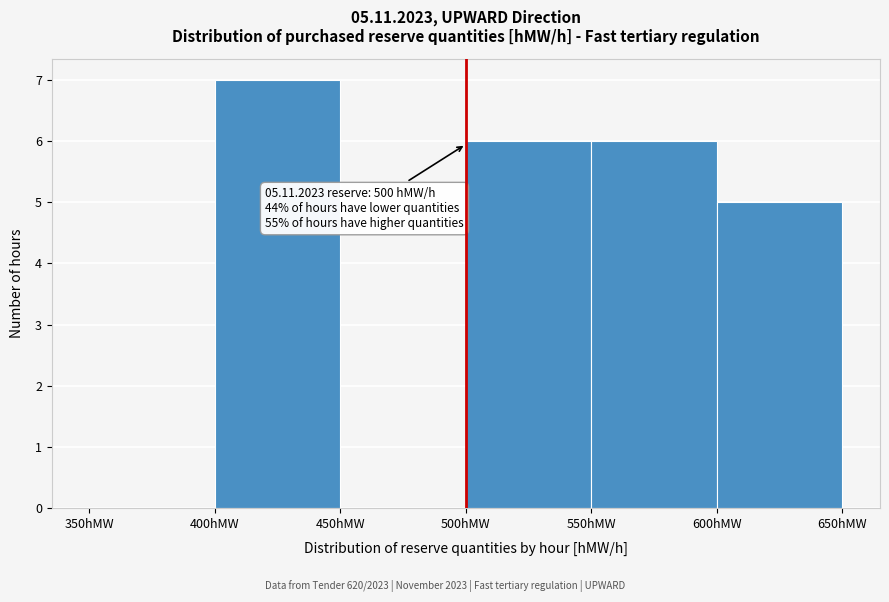

Which range on the x-axis has the tallest bar?

400 to 450